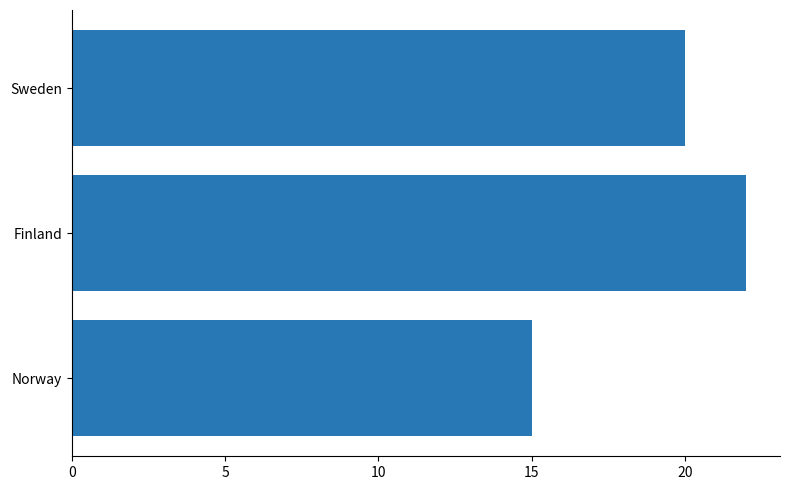

Reading top to bottom, extract all data points from this chart.

20	22	15